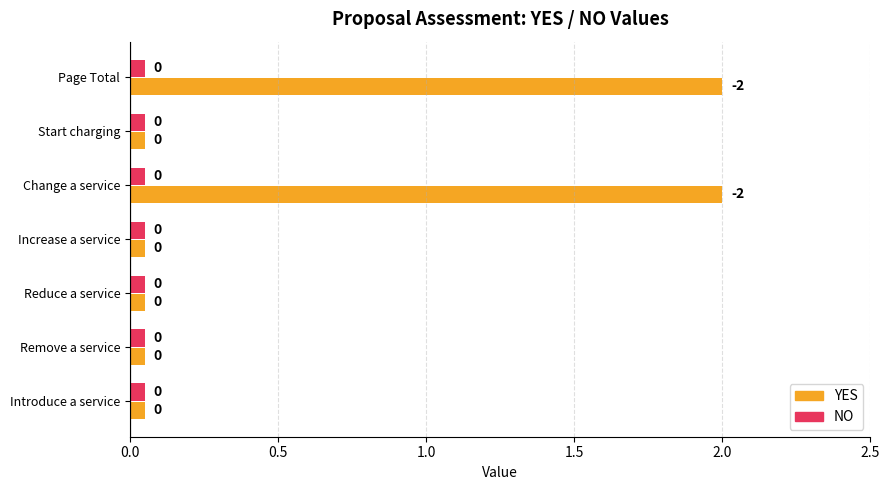

What is the average value of the YES series?

0.6